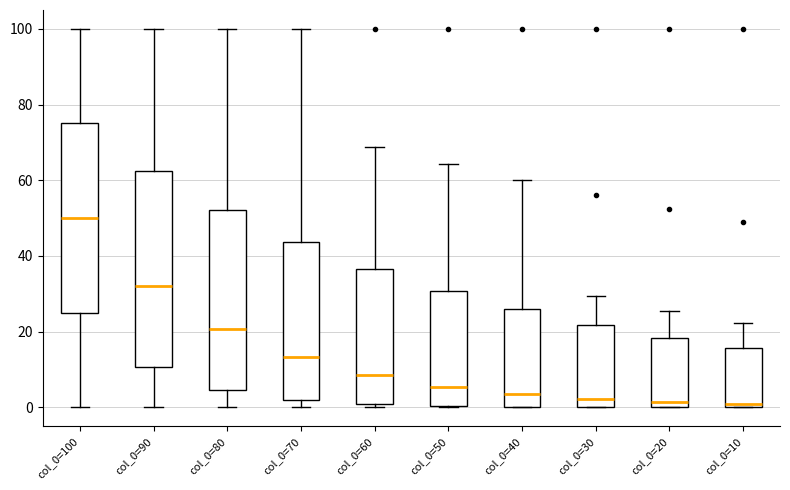

Reading left to right, read every box against the y-axis: the position of its median line, the range the box covers, and the ends of its whiskers. The values are not printed on the chart, so give them approximately, as read against the axis.

col_0=100: median 50, box 26 to 76, whiskers 0 to 100
col_0=90: median 32, box 10 to 62, whiskers 0 to 100
col_0=80: median 20, box 4 to 52, whiskers 0 to 100
col_0=70: median 14, box 2 to 44, whiskers 0 to 100
col_0=60: median 8, box 0 to 36, whiskers 0 (just below the box's lower edge) to 68
col_0=50: median 6, box 0 to 30, whiskers 0 to 64
col_0=40: median 4, box 0 to 26, whiskers 0 to 60
col_0=30: median 2, box 0 to 22, whiskers 0 to 30
col_0=20: median 2, box 0 to 18, whiskers 0 to 26
col_0=10: median 0 (just above the box's lower edge), box 0 to 16, whiskers 0 to 22